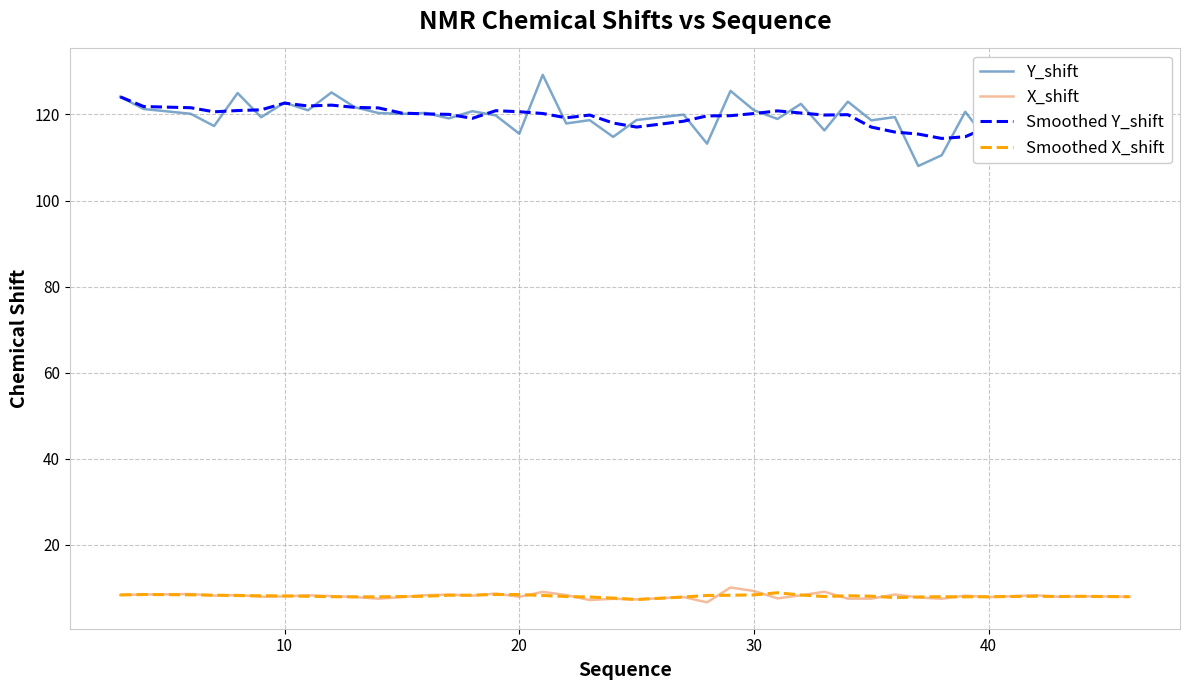

True or false: Y_shift and X_shift cross at least once.

False